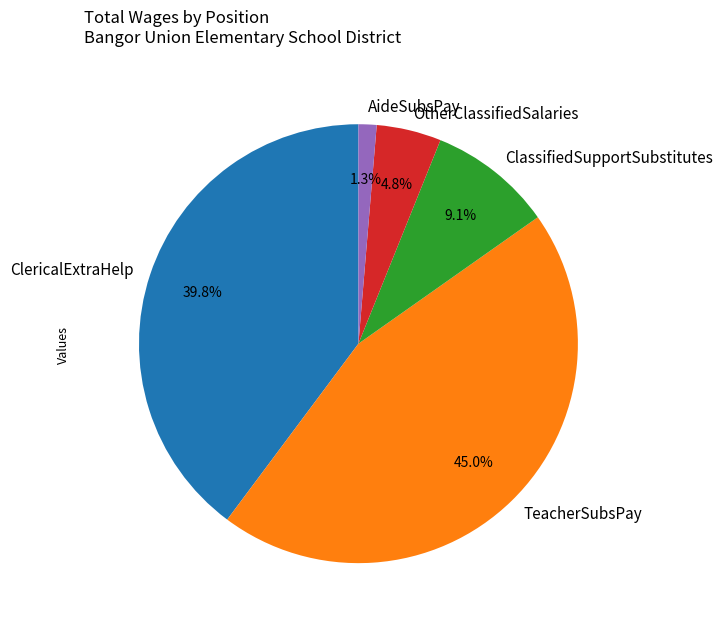

Do ClericalExtraHelp and ClassifiedSupportSubstitutes together represent more than half of the pie?

No